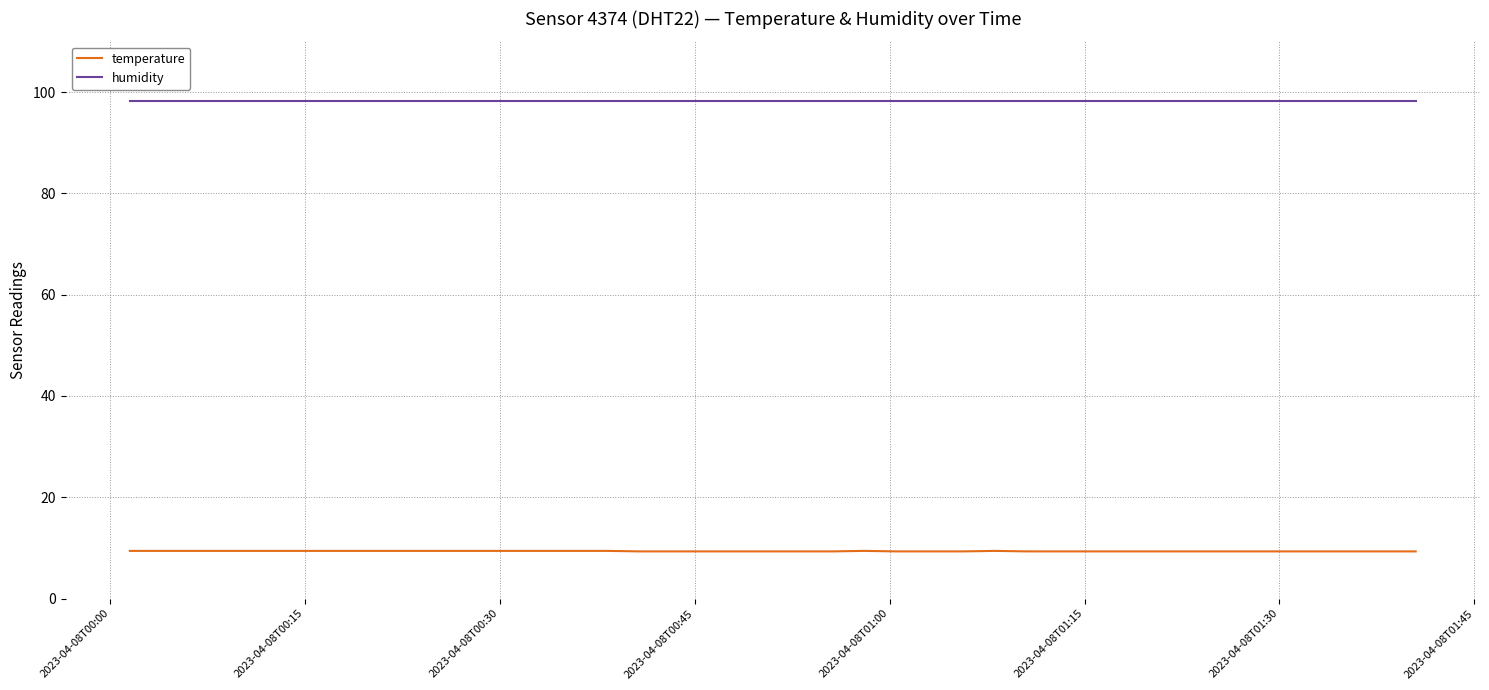

Which series has the largest total across all categories?

humidity